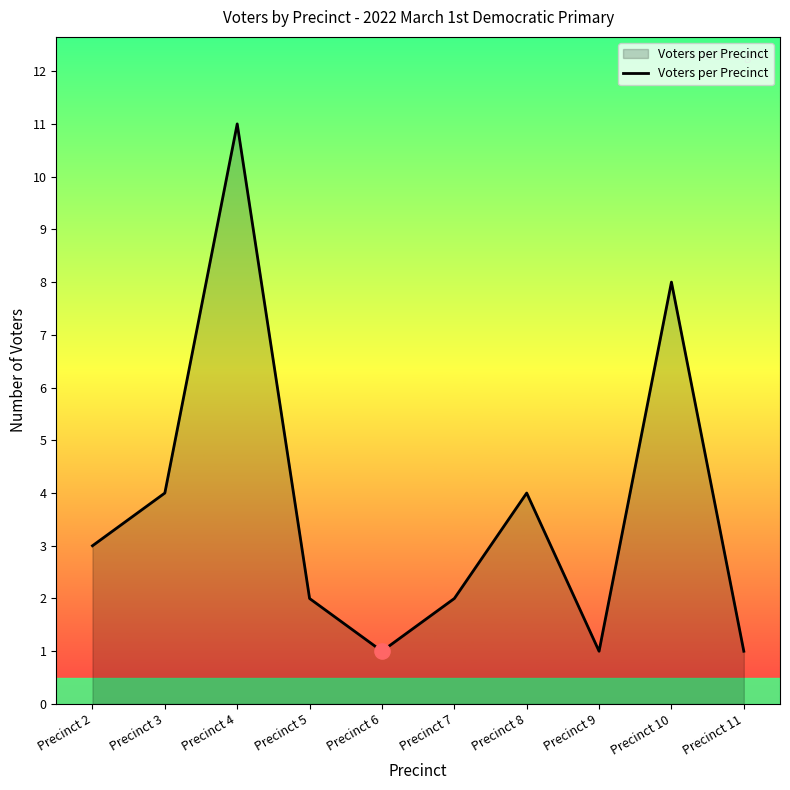

What is the change in value from Precinct 7 to Precinct 10?

+6